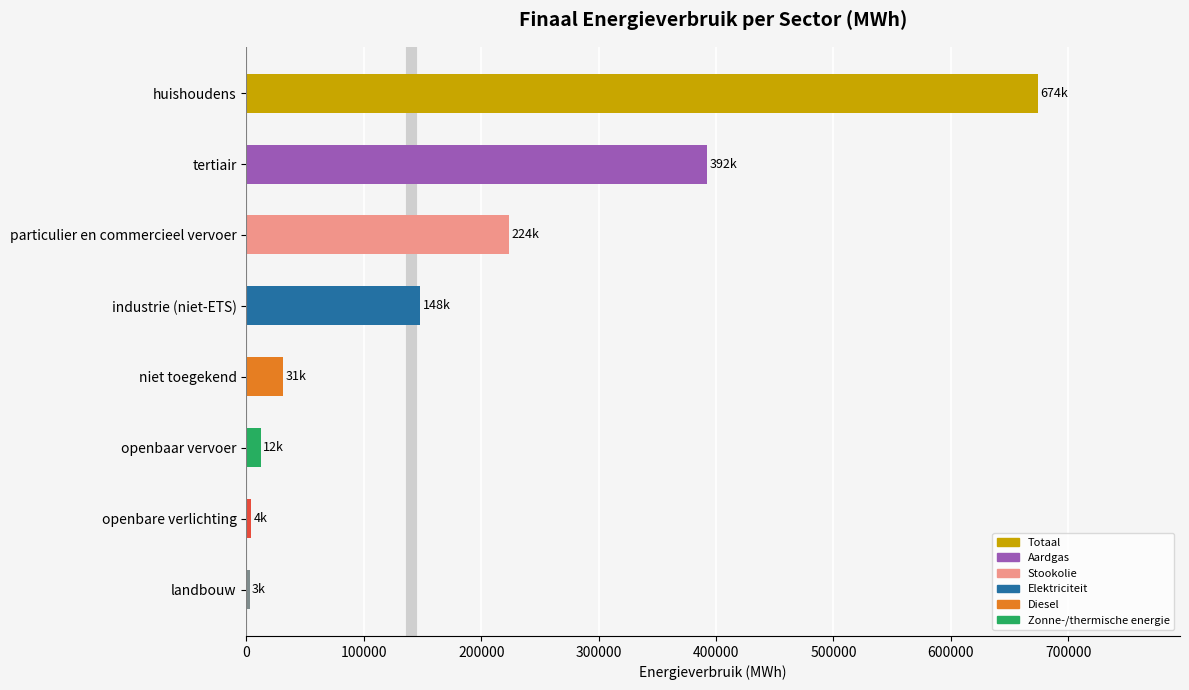

Where is the data nearest to the value 338399?

tertiair